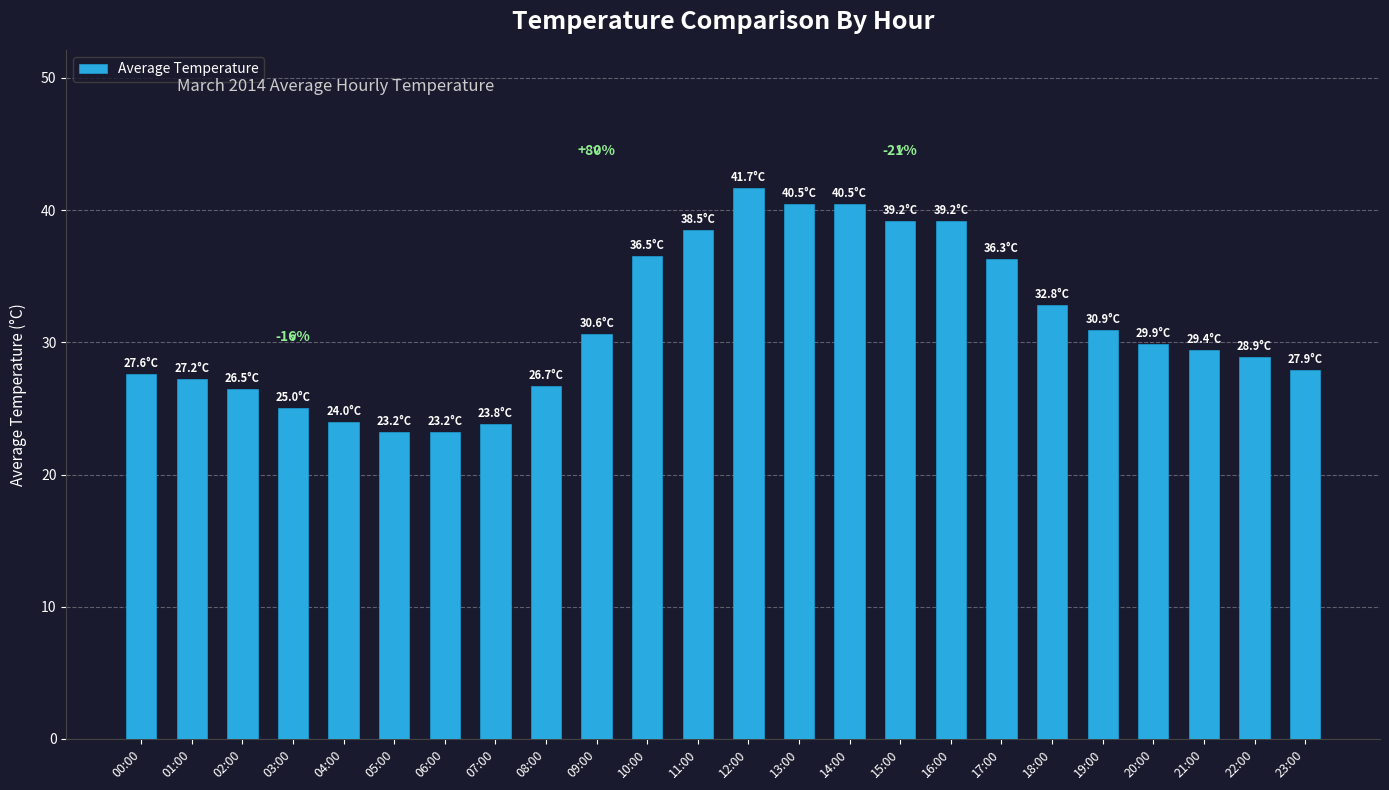

Count the number of categories in the chart.

24